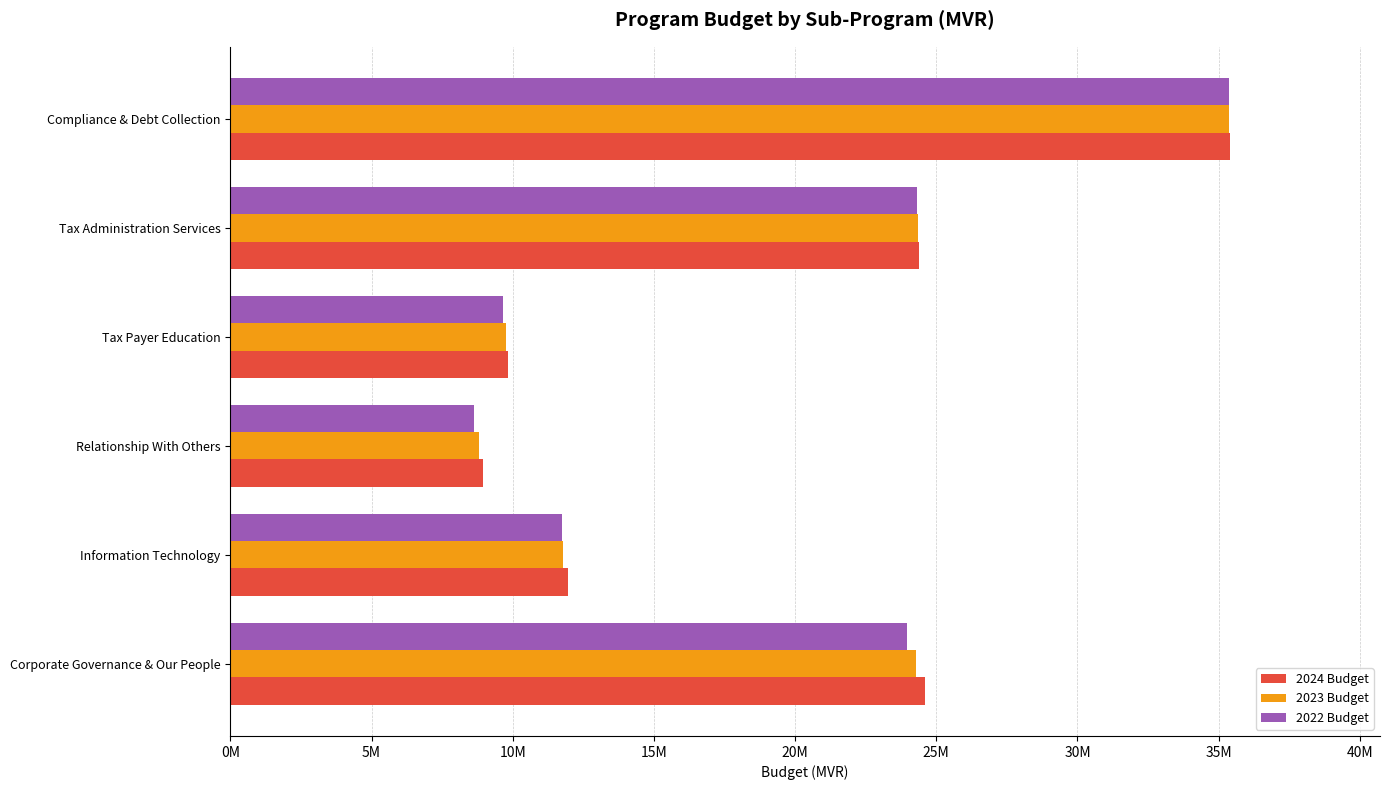

List the series in order of their overall mean, highest first.

2024 Budget, 2023 Budget, 2022 Budget